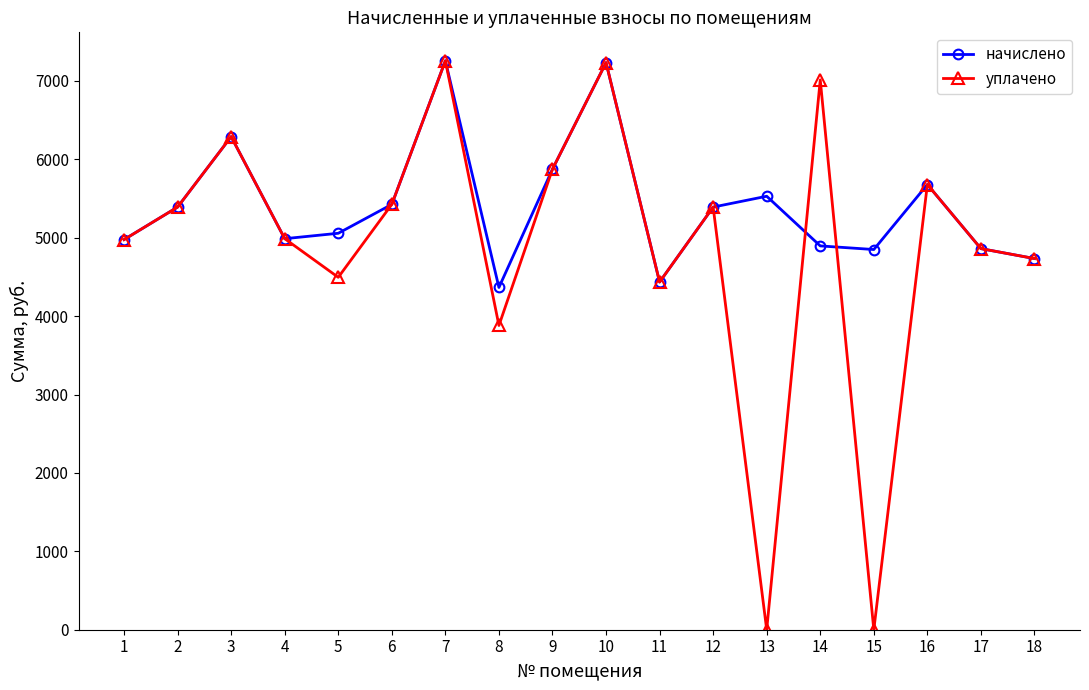

What is the value of the начислено point at the 13th from the left?

5529.6